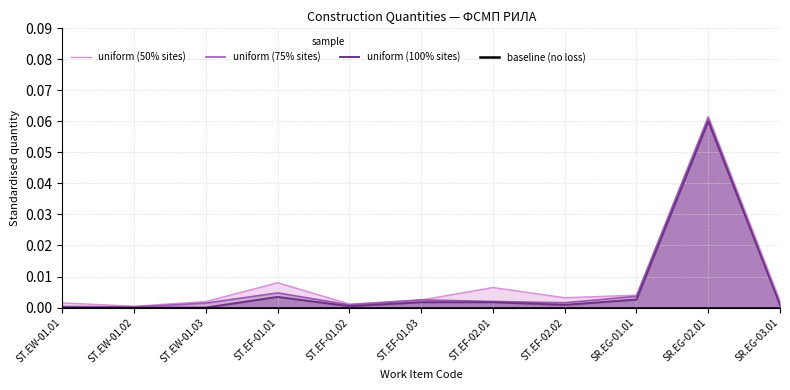

Which series has the largest range (max minus min)?

uniform (50% sites)